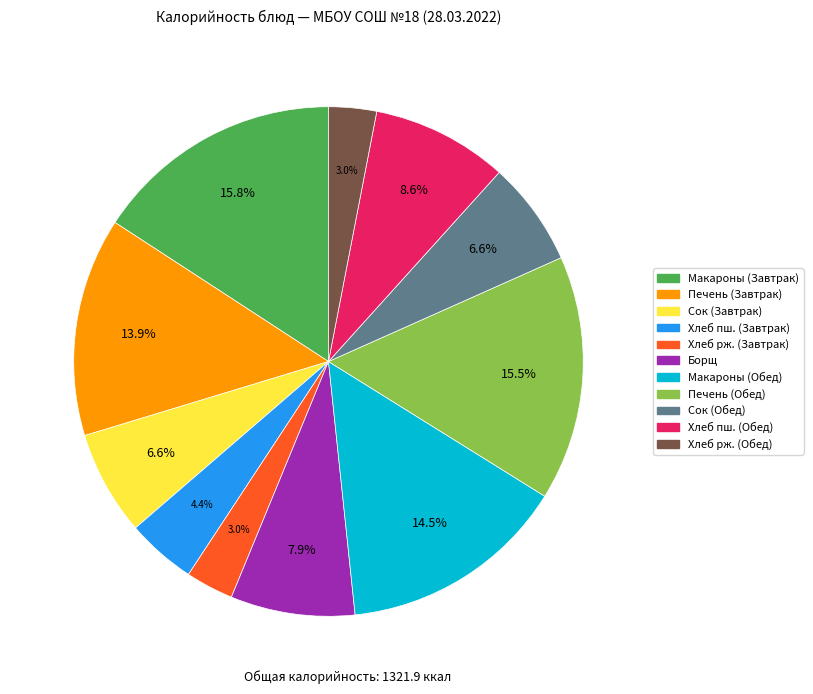

Is Печень (Обед) the majority of the pie?

No